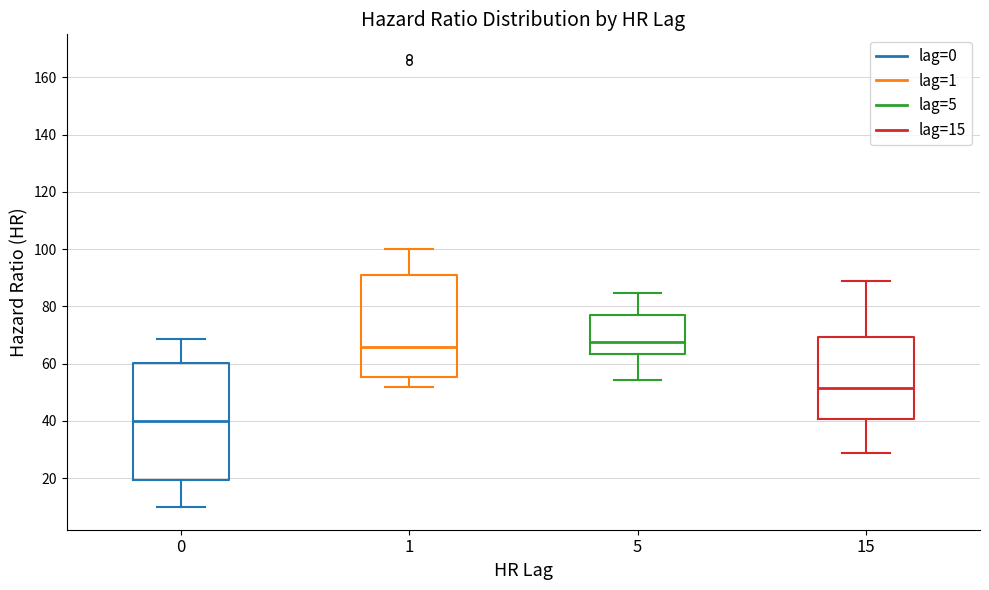

Which box has the lowest median line?

0